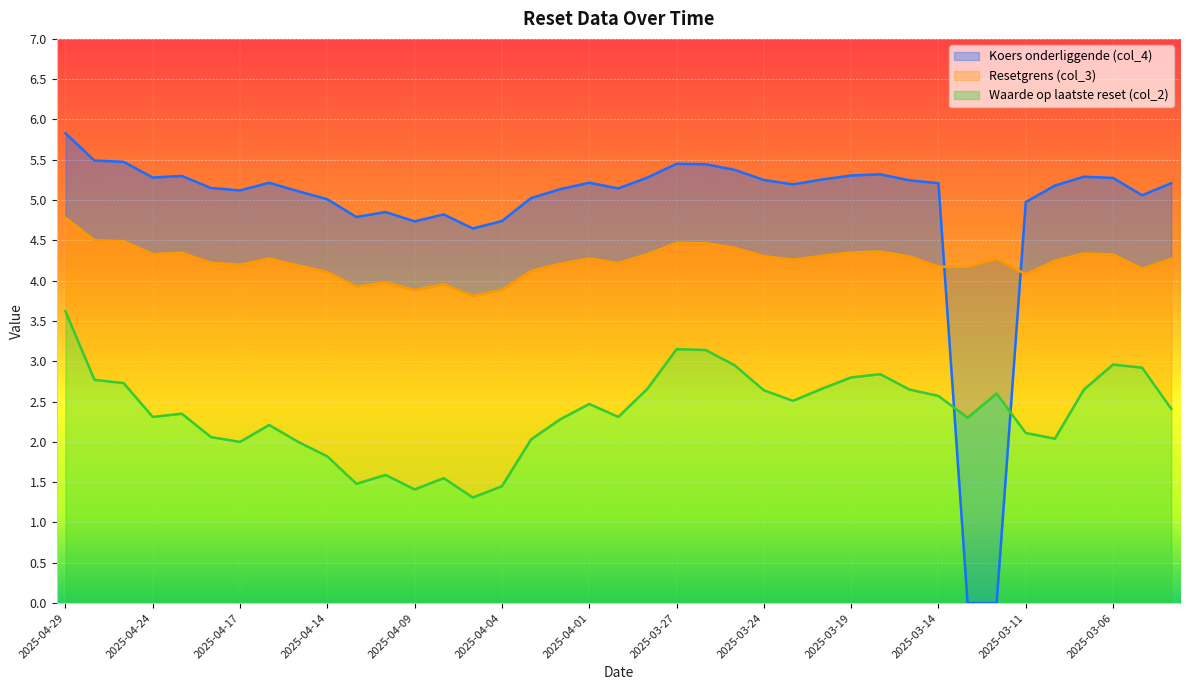

Rank the series by their average value, from highest to lowest.

Koers onderliggende (col_4), Resetgrens (col_3), Waarde op laatste reset (col_2)